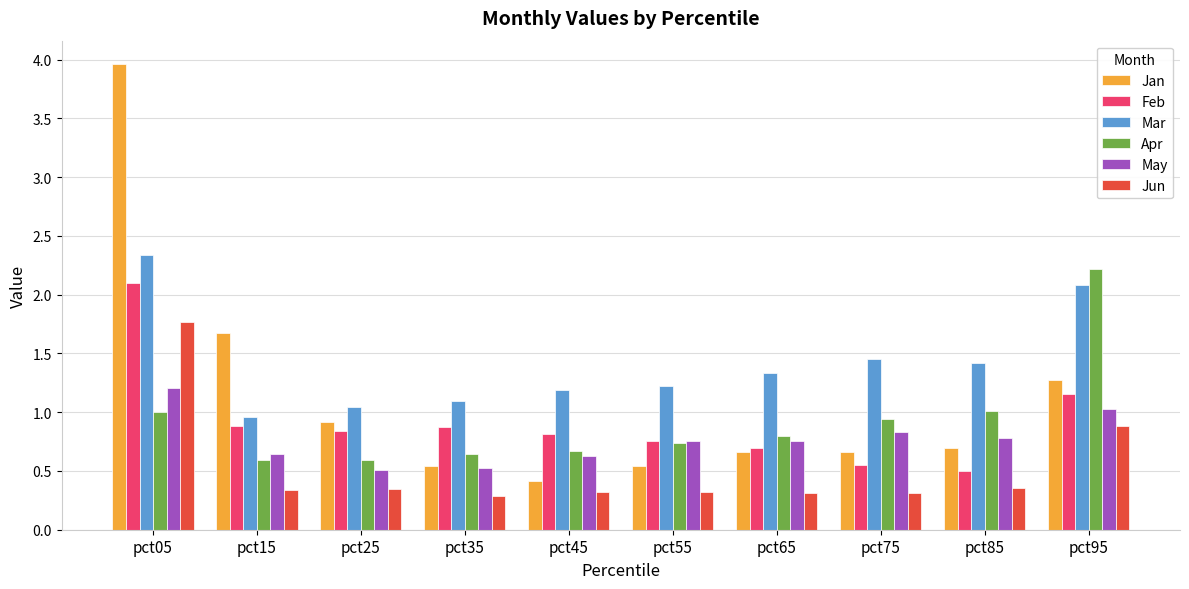

What is the total value across all series at pct75?

4.7